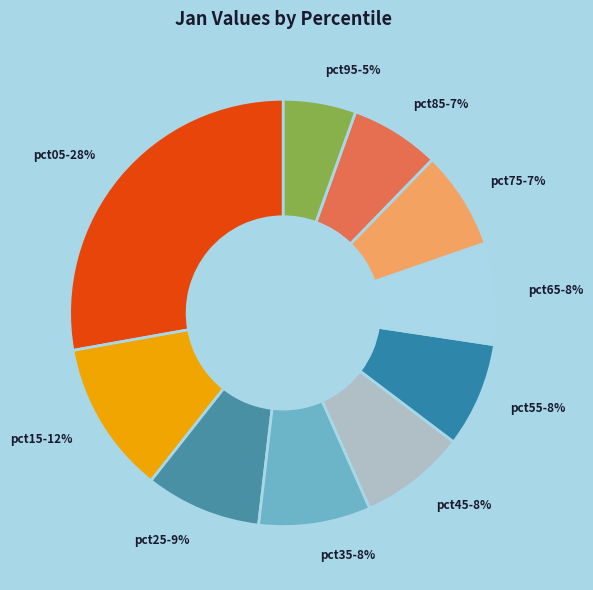

Between pct45 and pct85, which is larger?

pct45